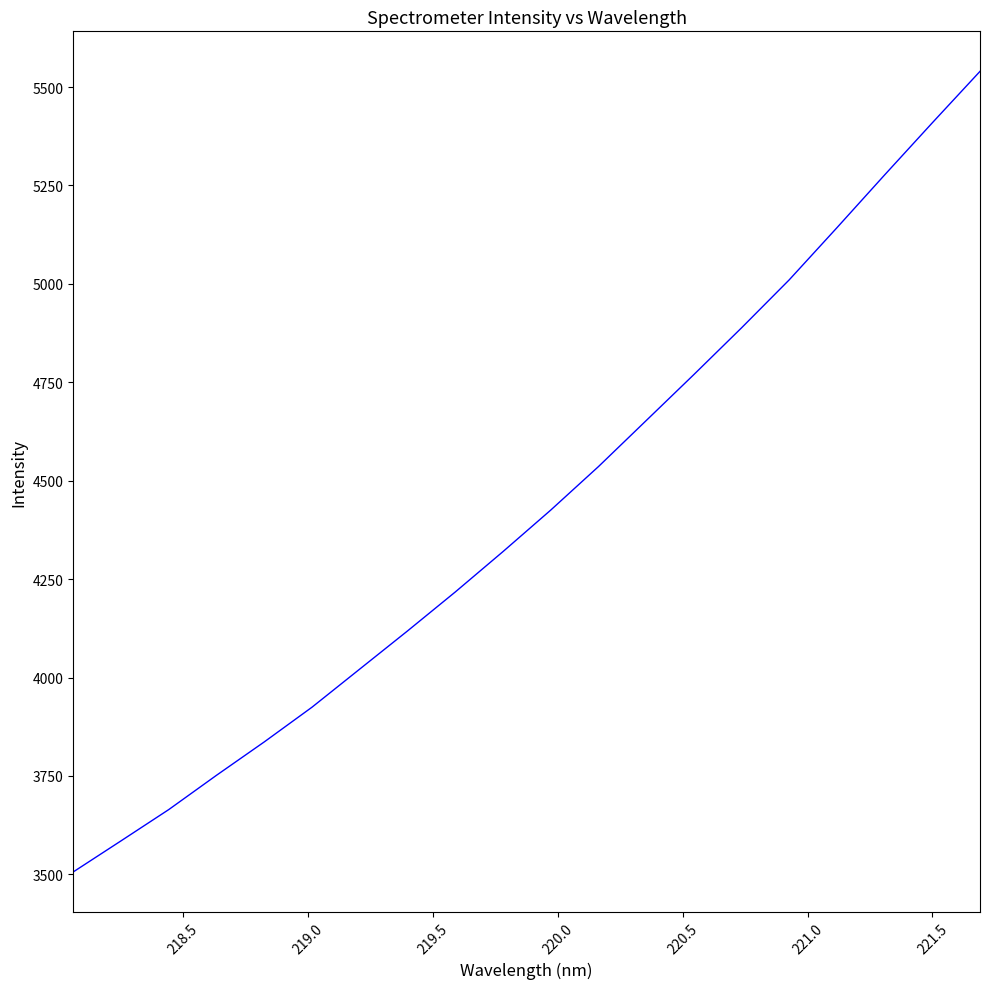

What is the greatest value displayed?

5540.0